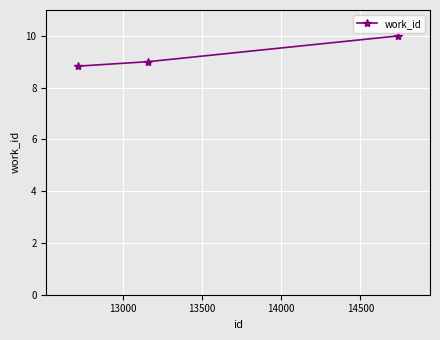

How many lines are shown in the chart?

1